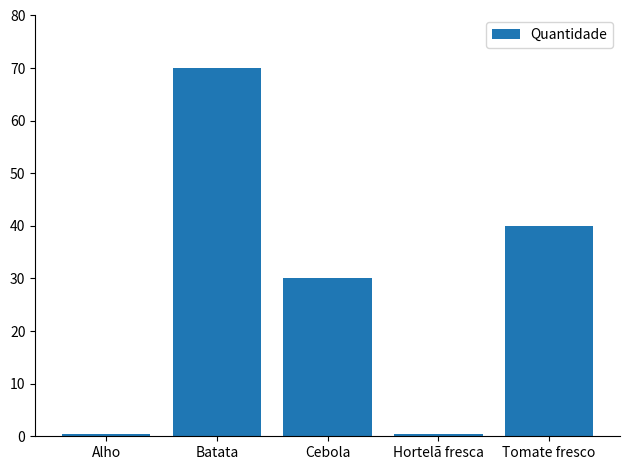

Reading left to right, transcribe all the data shown in this chart.

0.5	70.0	30.0	0.5	40.0